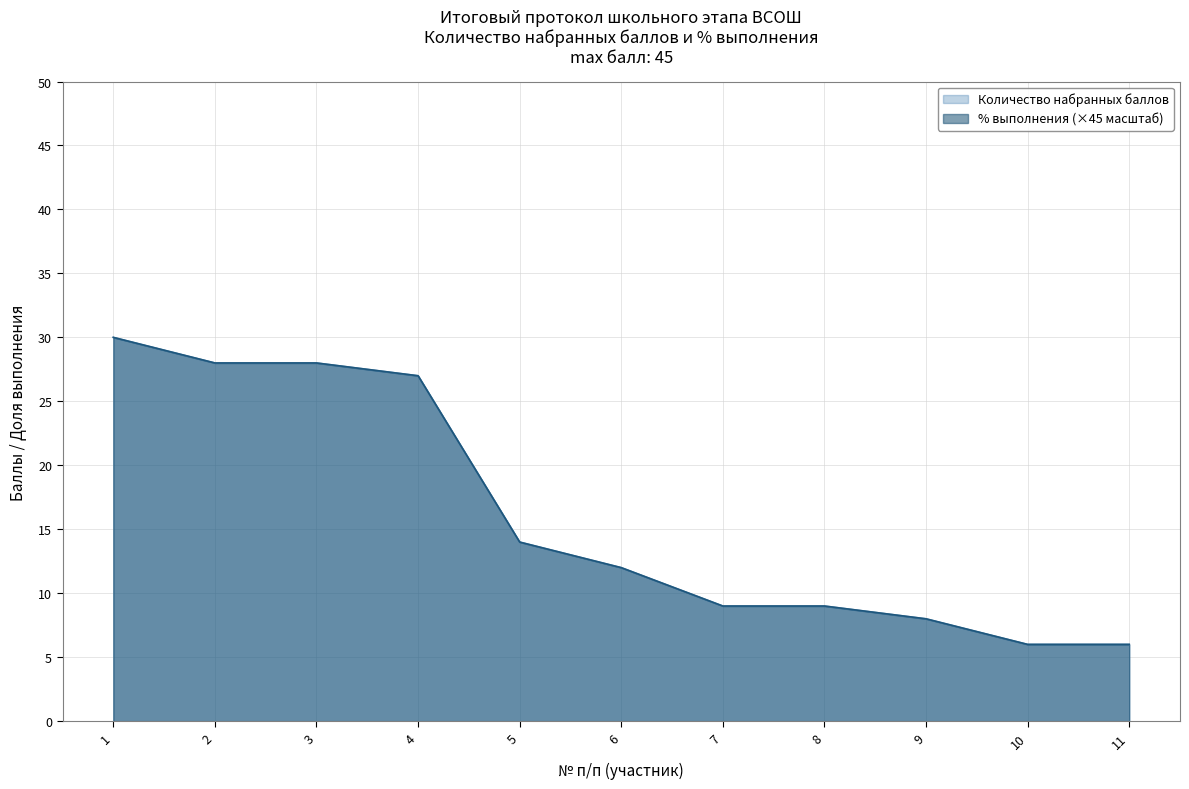

What is the sum of all % выполнения values?

177